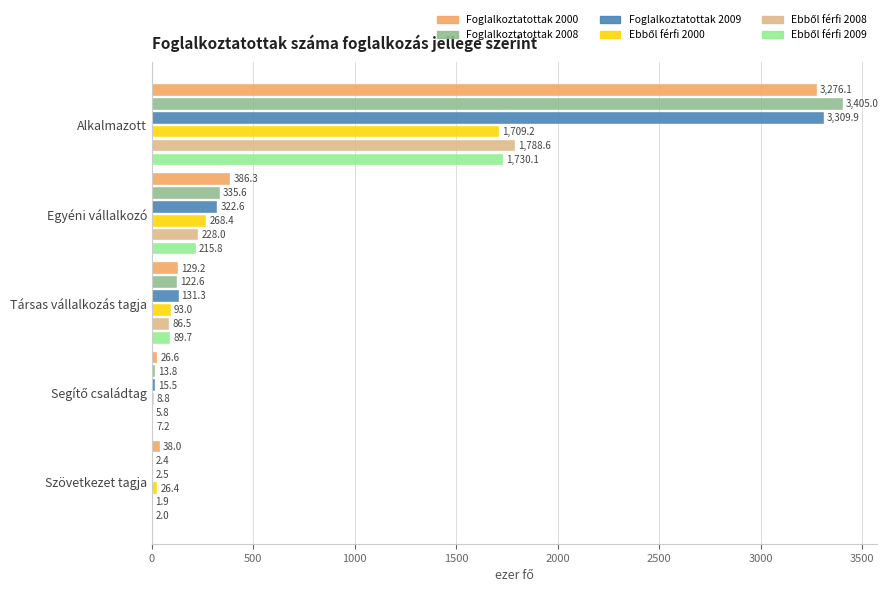

The value of Foglalkoztatottak 2008 at Szövetkezet tagja is 2.4. True or false?

True